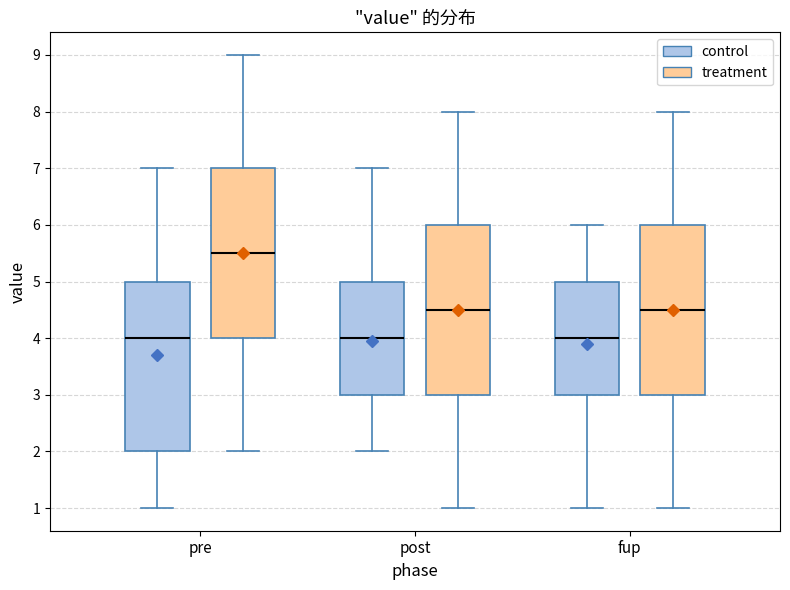

Reading left to right, transcribe this box plot: for each box, give where its median line is, the range the box spans, and where its two whiskers end, as read against the y-axis. The values are not printed on the chart, so give them approximately, as read against the axis.

pre (control): median 4.0, box 2.0 to 5.0, whiskers 1.0 to 7.0
pre (treatment): median 5.5, box 4.0 to 7.0, whiskers 2.0 to 9.0
post (control): median 4.0, box 3.0 to 5.0, whiskers 2.0 to 7.0
post (treatment): median 4.5, box 3.0 to 6.0, whiskers 1.0 to 8.0
fup (control): median 4.0, box 3.0 to 5.0, whiskers 1.0 to 6.0
fup (treatment): median 4.5, box 3.0 to 6.0, whiskers 1.0 to 8.0